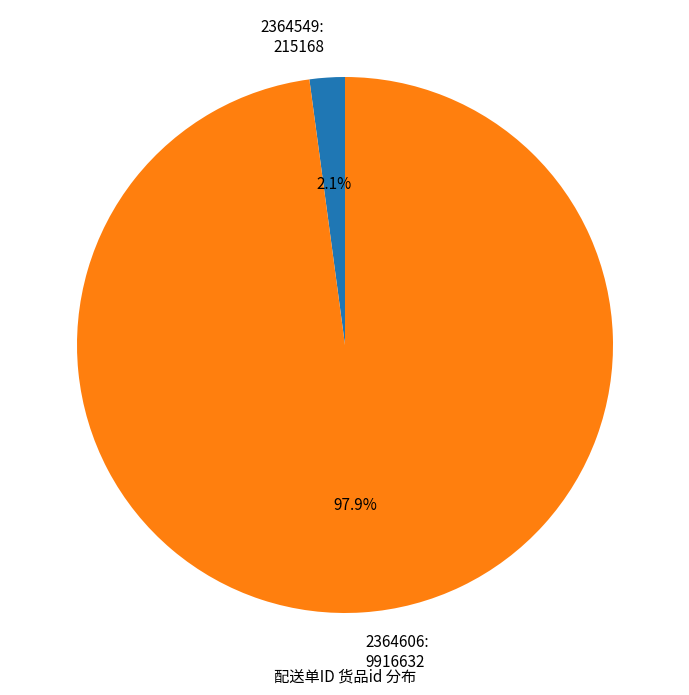

Which category has the biggest portion of the pie?

2364606